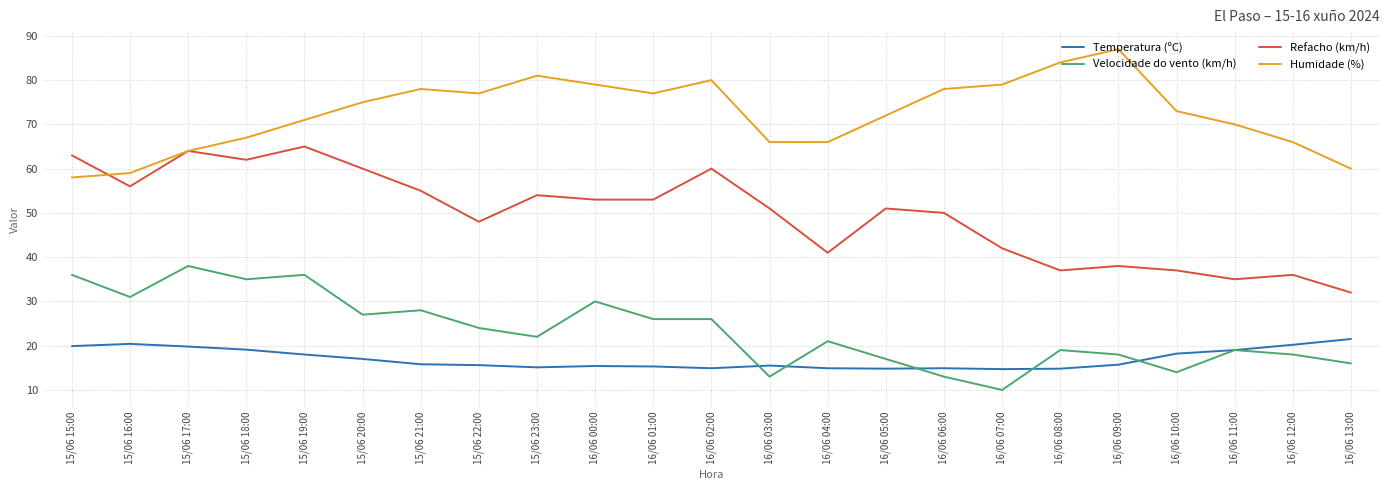

Which series changed the most between 16/06 08:00 and 16/06 10:00?

Humidade (%)